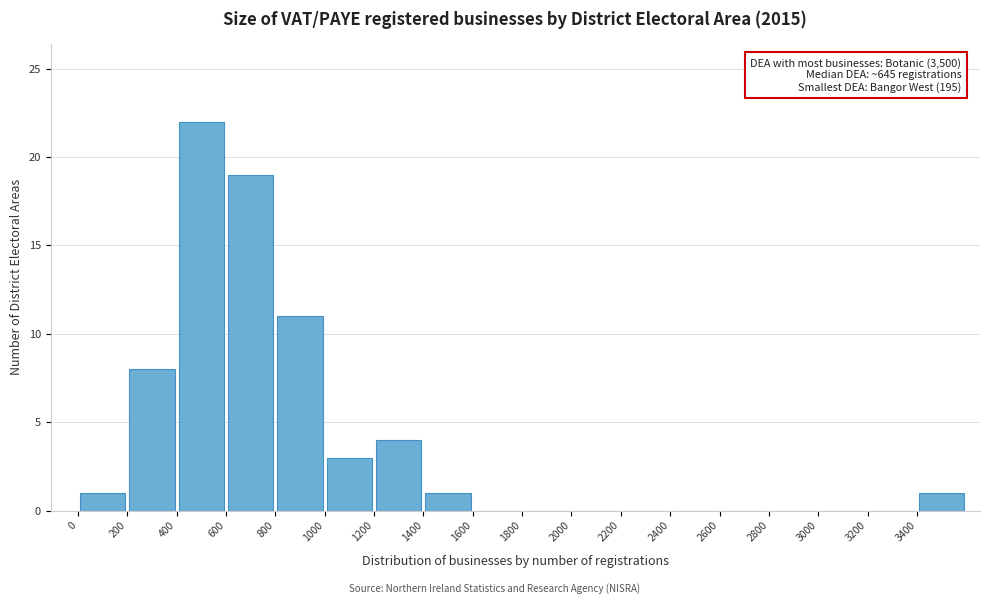

Over which range of the x-axis is the bar tallest?

400 to 600